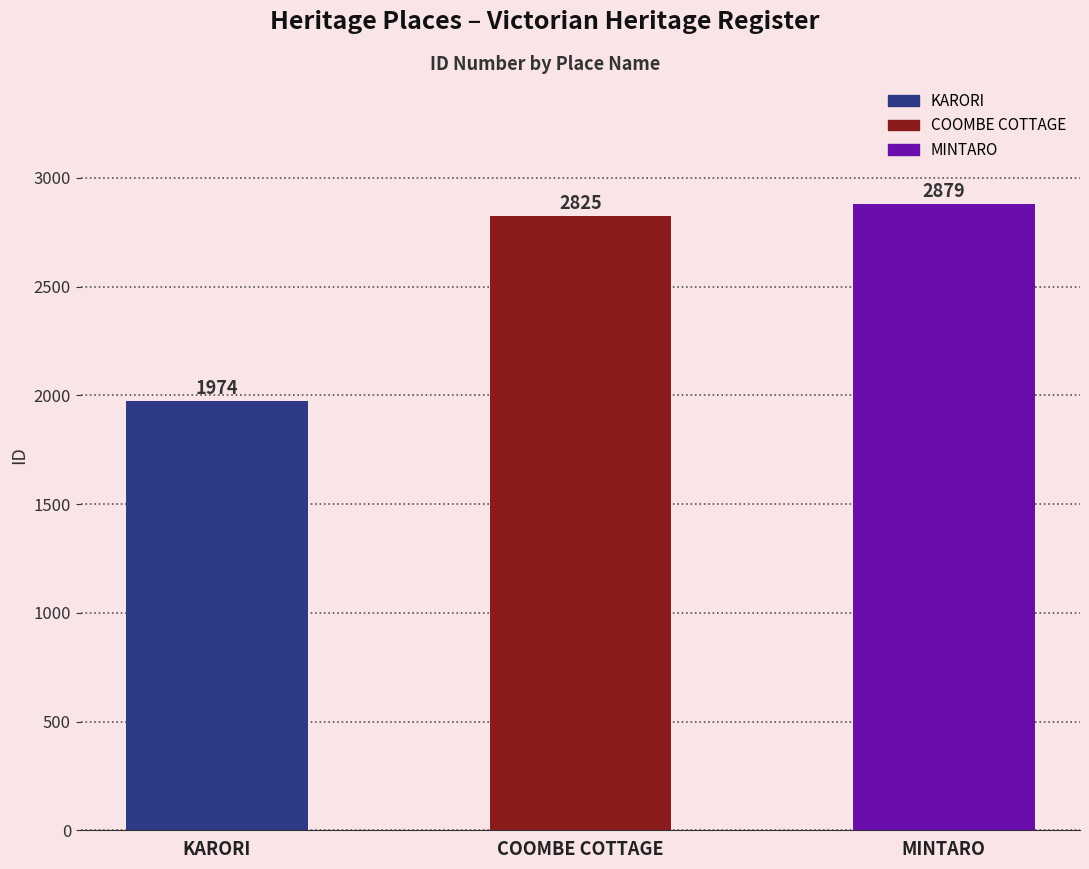

What position from the left is MINTARO?

3